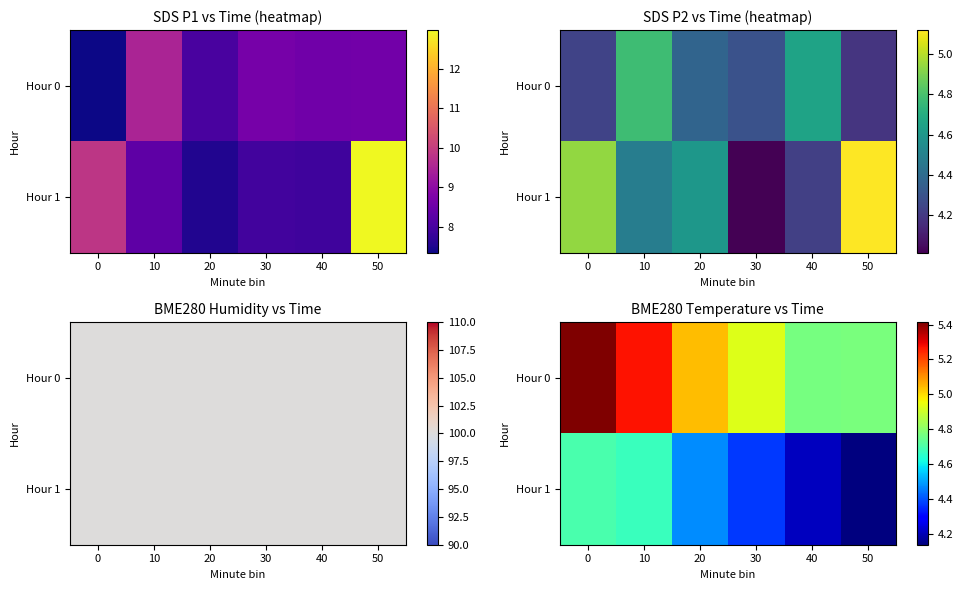

The value of Hour 0 at 50 is 4.8. True or false?

True